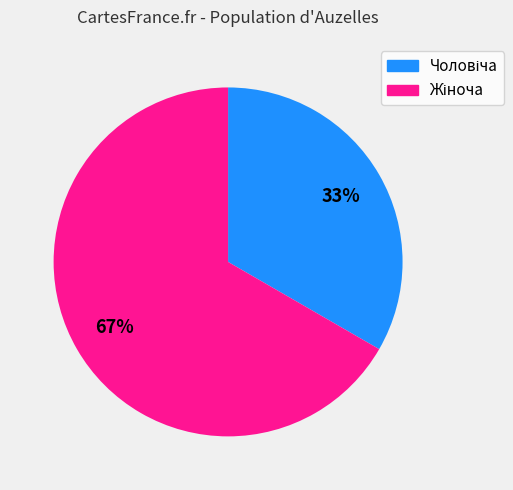

Is there any slice that represents more than half of the pie?

Yes